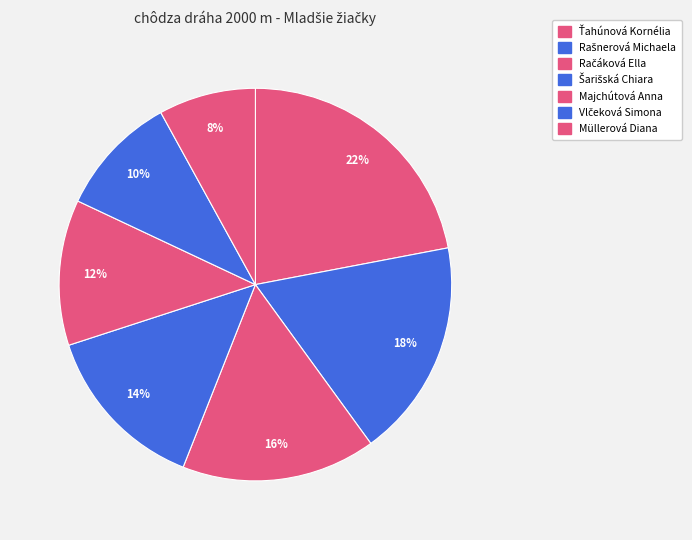

What is the change in value from Rašnerová Michaela to Šarišská Chiara?

-2